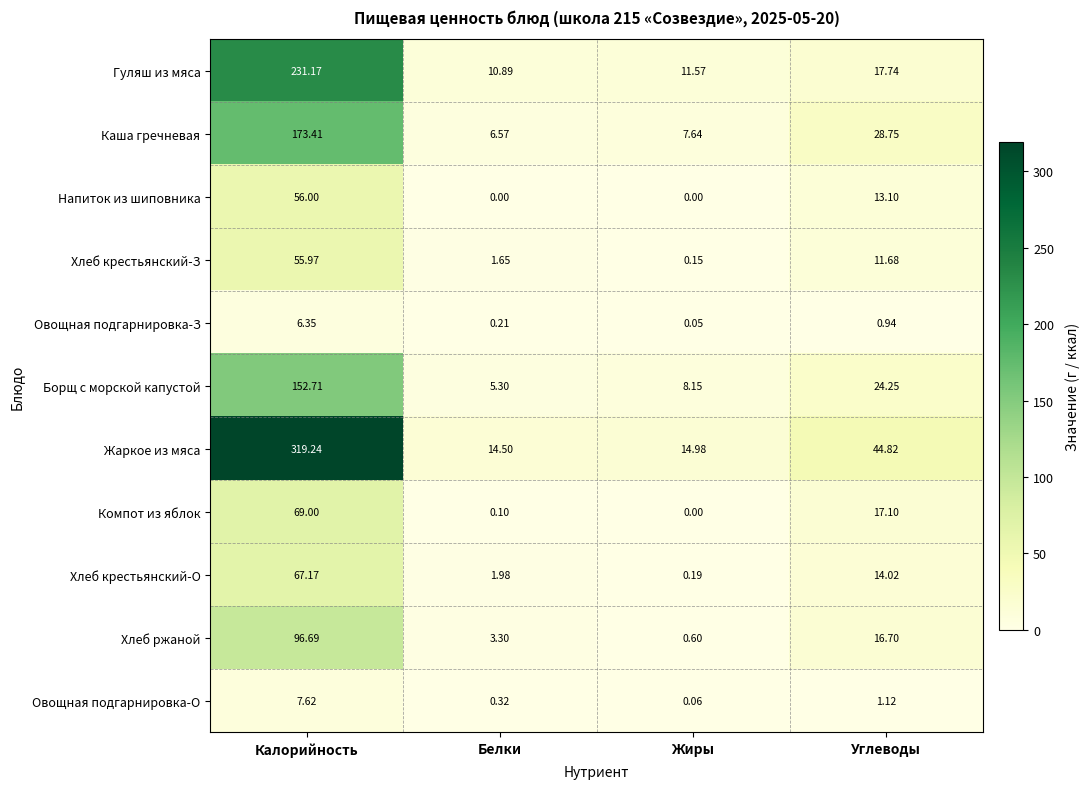

Which label corresponds to the largest value in the chart?

Калорийность